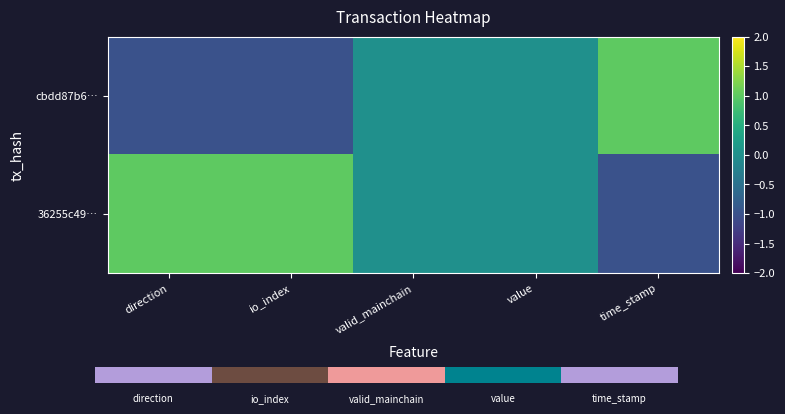

Is it true that 36255c49… equals -1 at value?

False